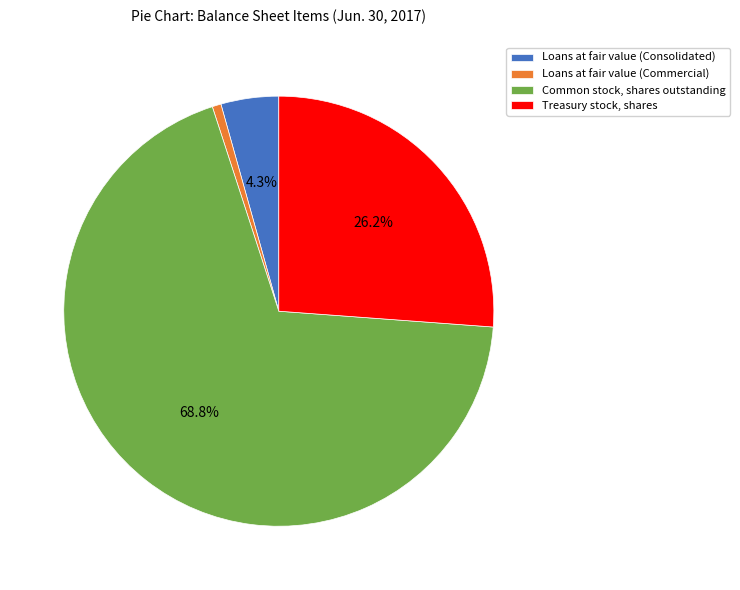

Rank the categories by value from highest to lowest.

Common stock, shares outstanding, Treasury stock, shares, Loans at fair value (Consolidated), Loans at fair value (Commercial)